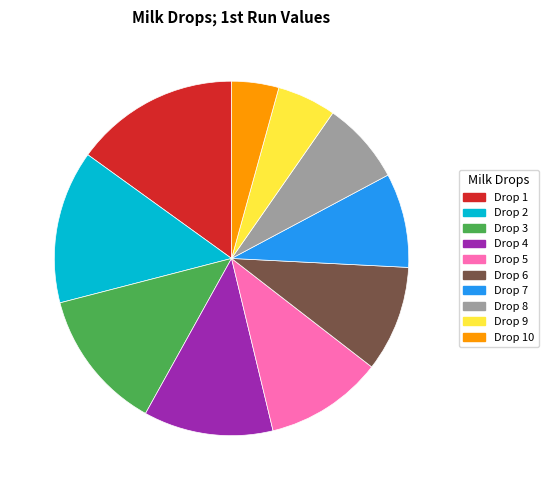

Is there a majority slice in this chart?

No